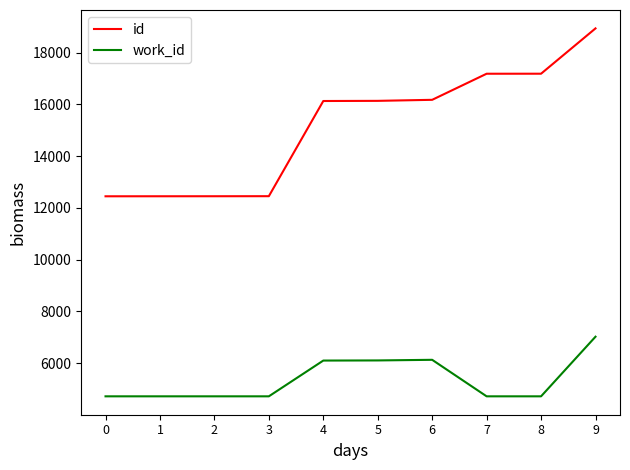

Which series has the widest spread of values?

id